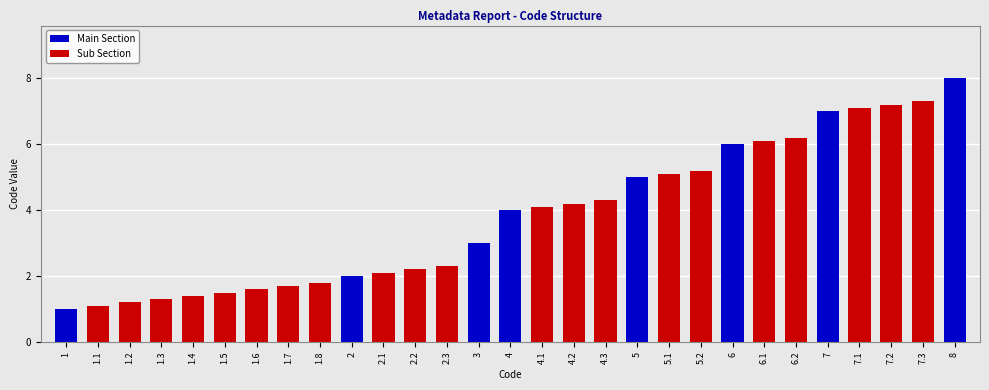

Approximately how many times larger is the value at 7.1 compared to 5.1?

1.4